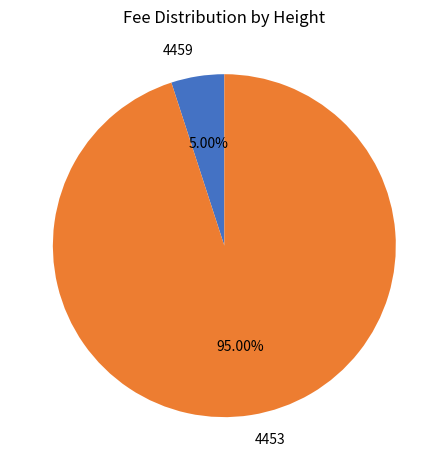

To the nearest percent, what is the combined percentage of 4453 and 4459?

100%